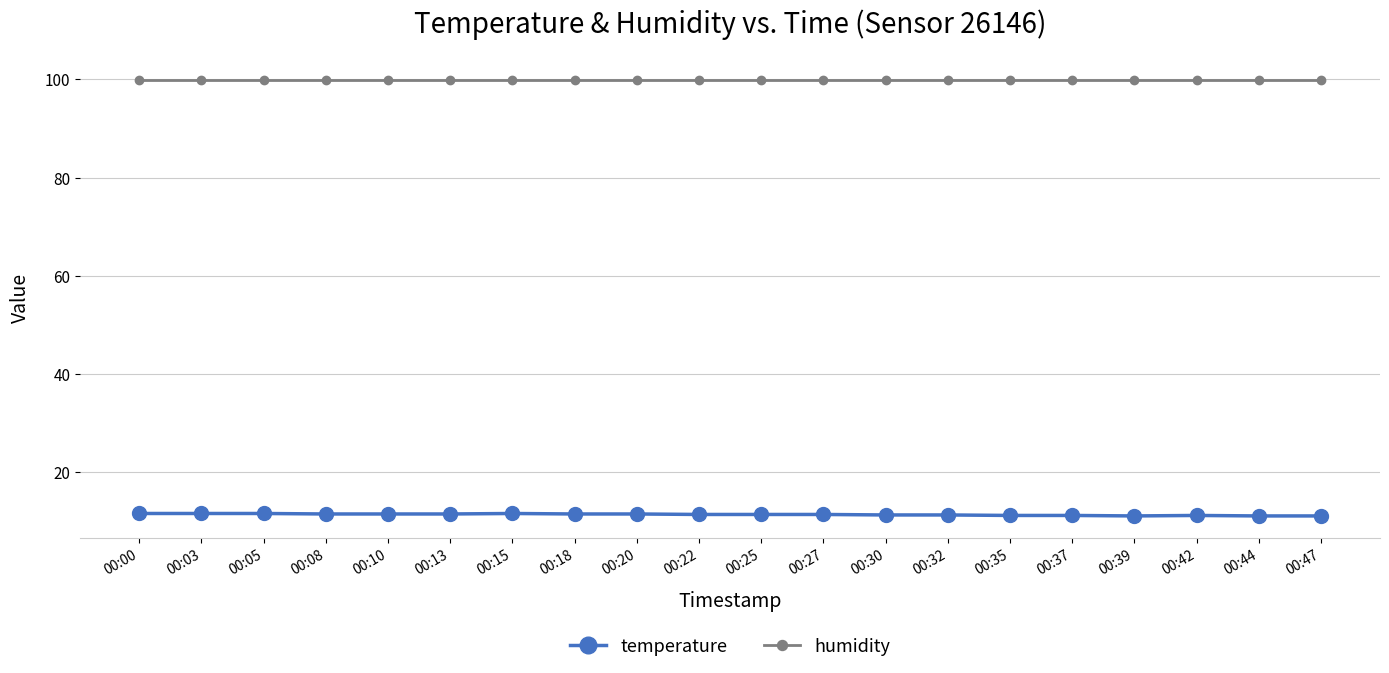

Is the value of temperature at 00:39 greater than the value of humidity at 00:25?

No